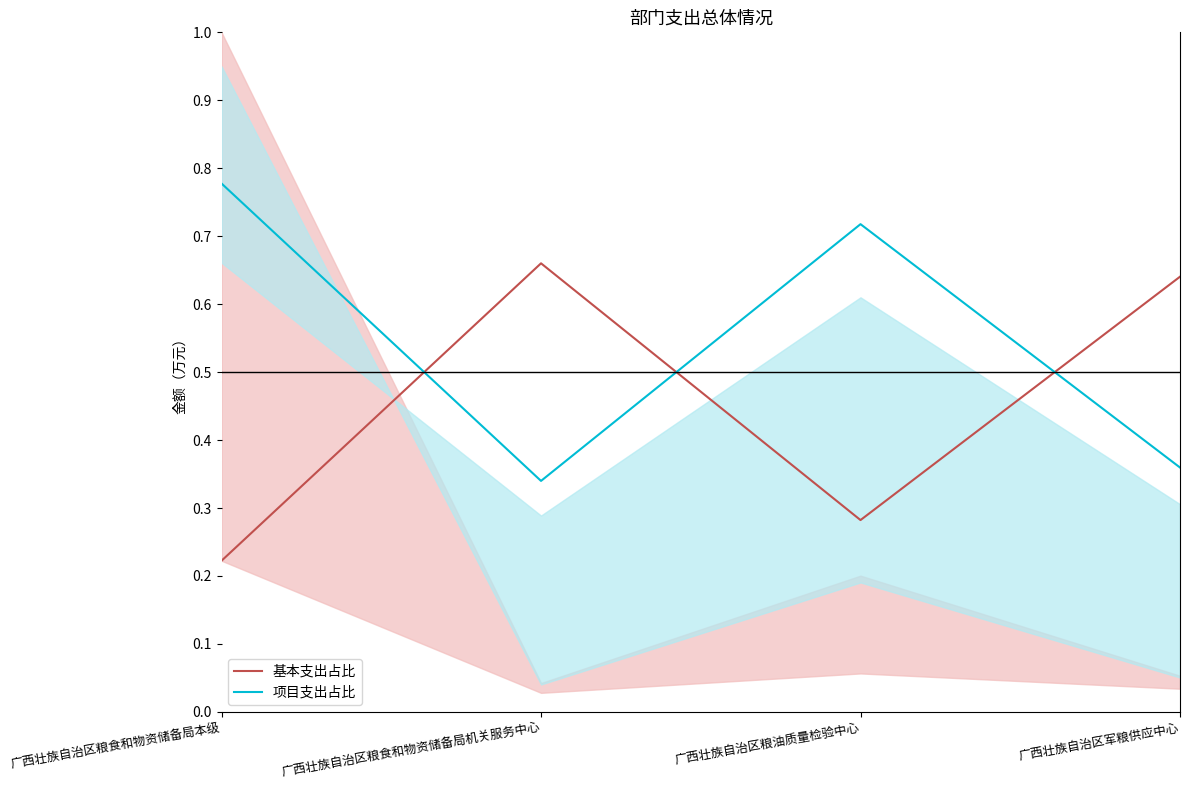

Reading left to right, transcribe all the data shown in this chart.

基本支出占比: 广西壮族自治区粮食和物资储备局本级=0.2	广西壮族自治区粮食和物资储备局机关服务中心=0.7	广西壮族自治区粮油质量检验中心=0.3	广西壮族自治区军粮供应中心=0.6
项目支出占比: 广西壮族自治区粮食和物资储备局本级=0.8	广西壮族自治区粮食和物资储备局机关服务中心=0.3	广西壮族自治区粮油质量检验中心=0.7	广西壮族自治区军粮供应中心=0.4